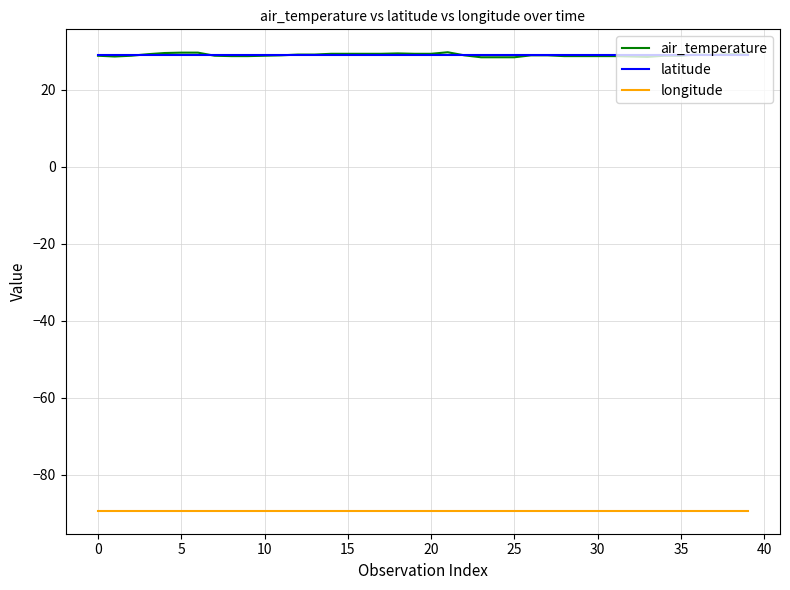

True or false: air_temperature and longitude intersect in this chart.

False